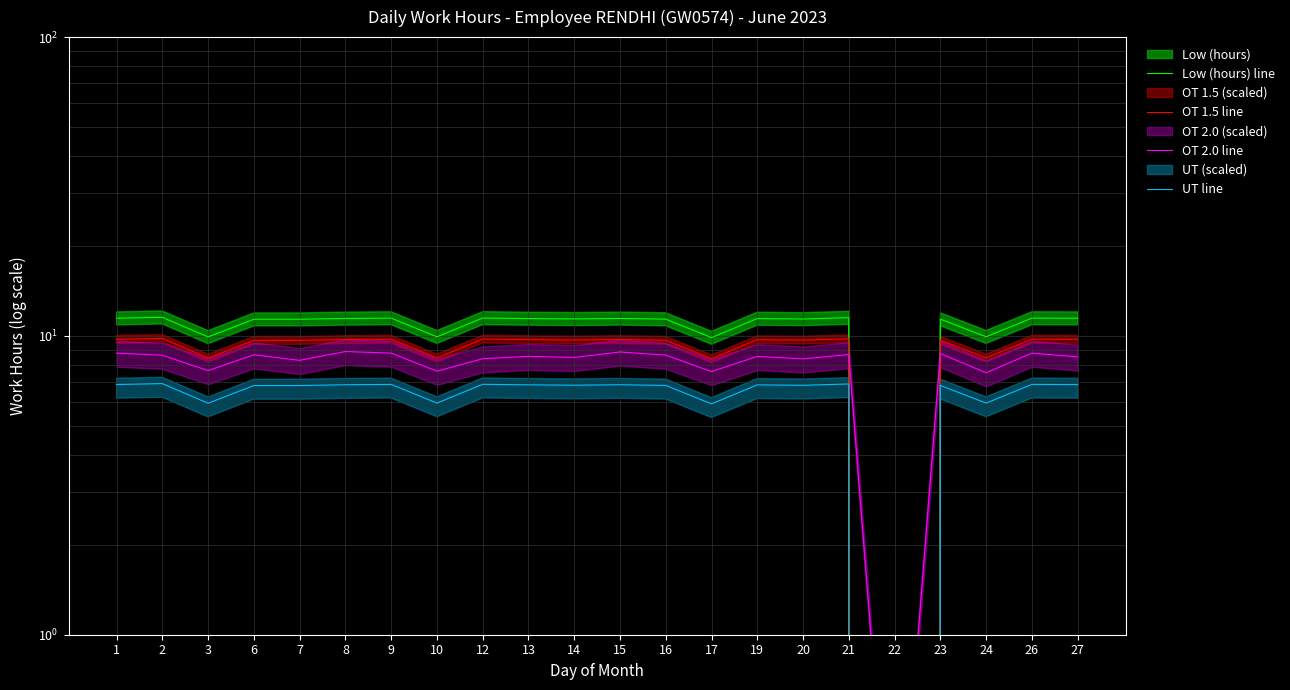

Where does the OT 1.5 line series first go above 9?

1